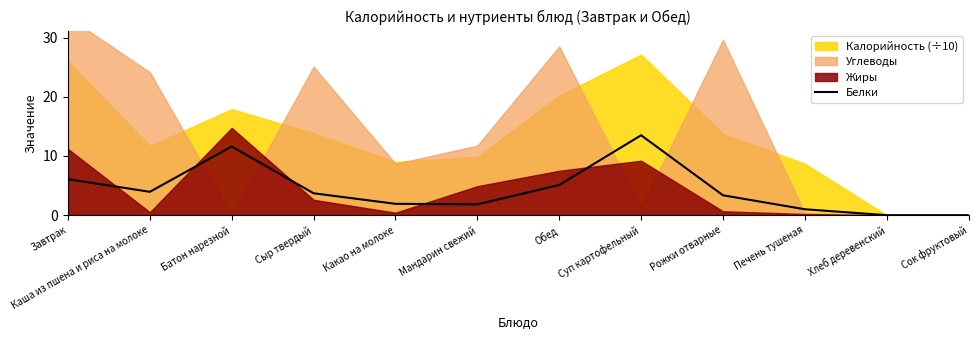

Approximately how many times larger is the value at Батон нарезной compared to Сыр твердый?

3.1